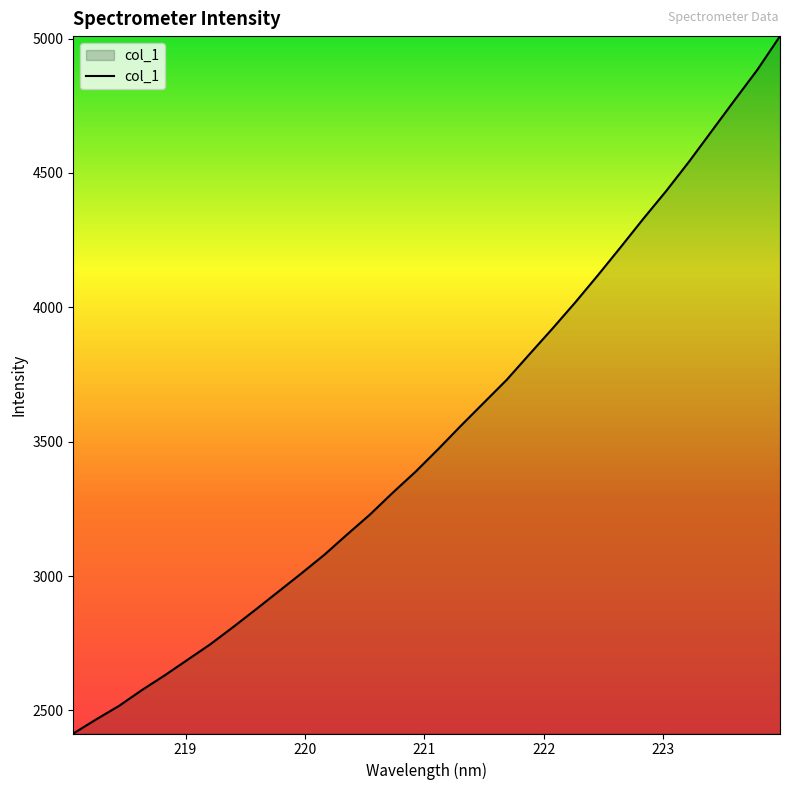

Count the number of values greater than 3472.

16